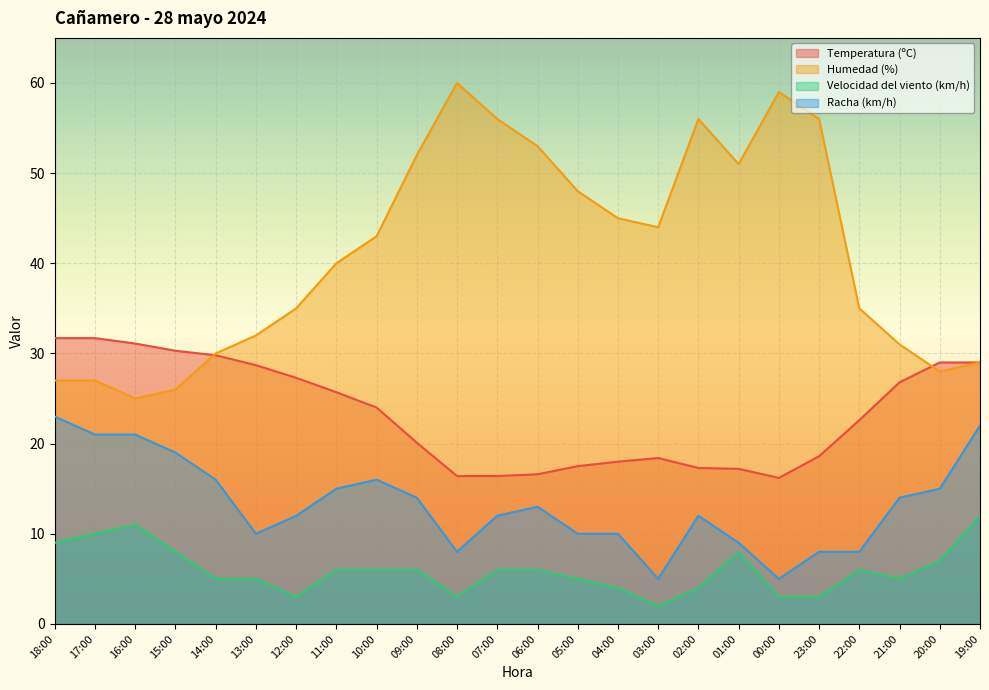

What is the total value across all series at 09:00?

92.1